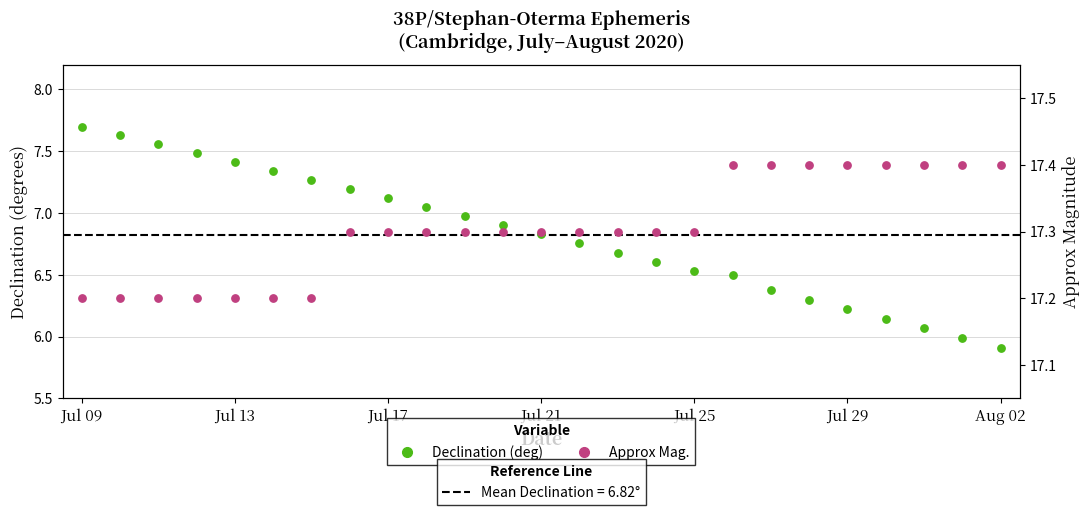

At which category is the sum across all series the highest?

Jul 09